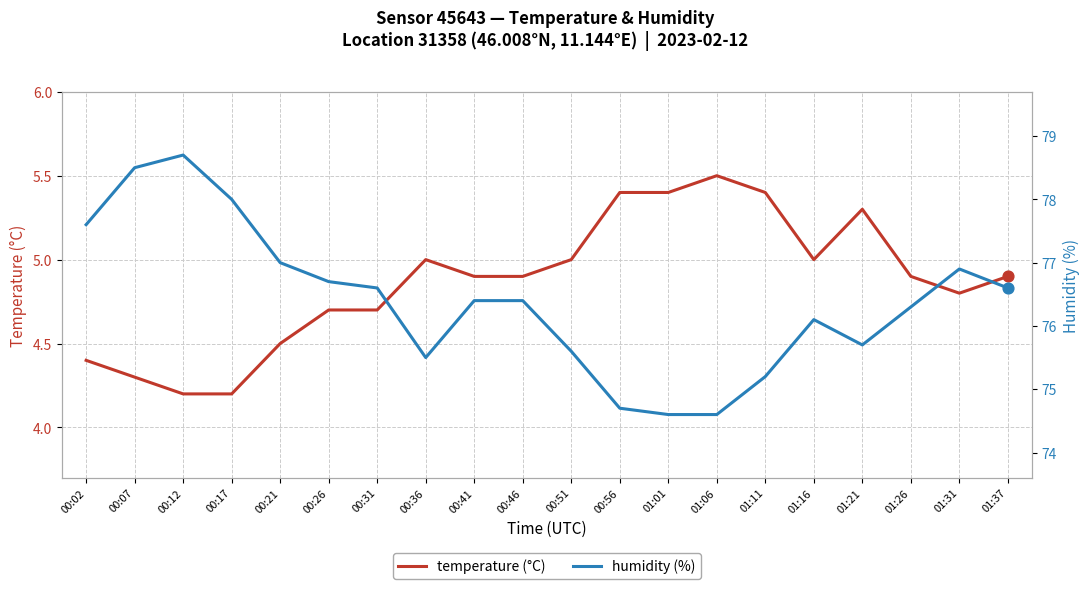

Which series has the widest spread of Y values?

humidity (%)